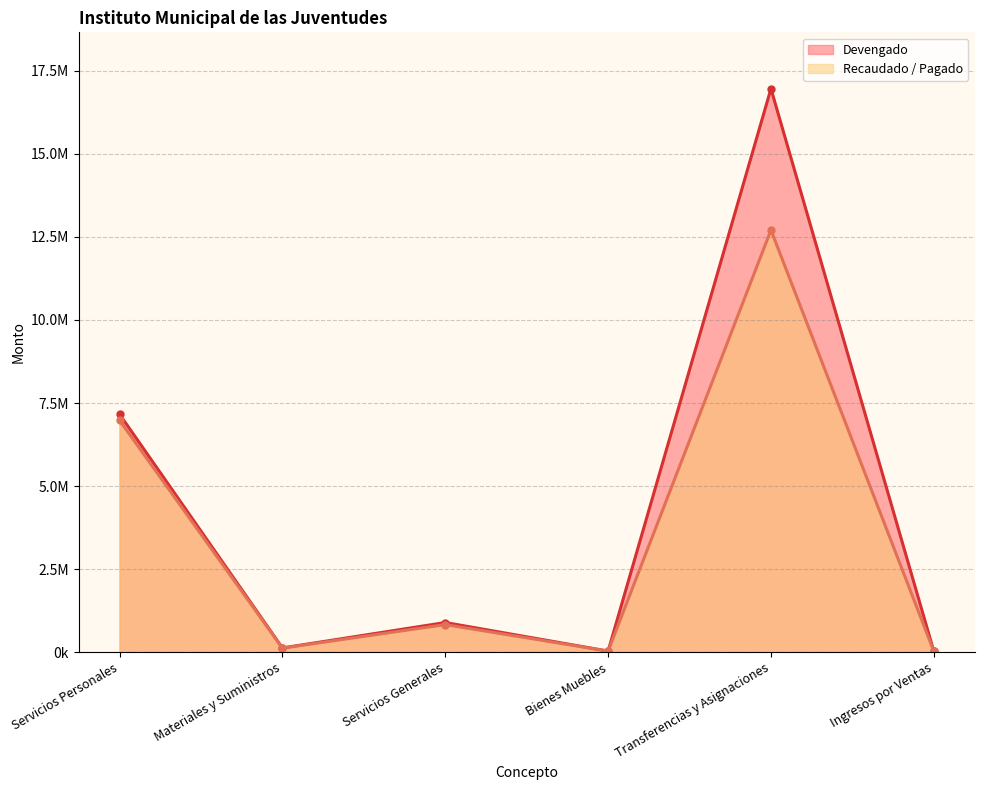

At how many categories does at least one series exceed 5606107?

2